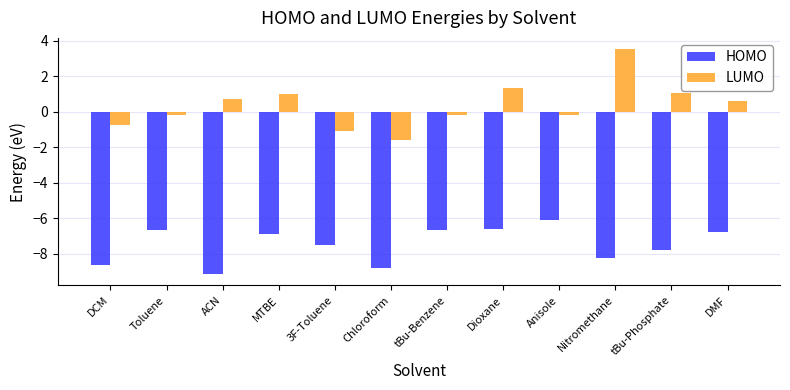

Which category has the highest value across all series?

Nitromethane